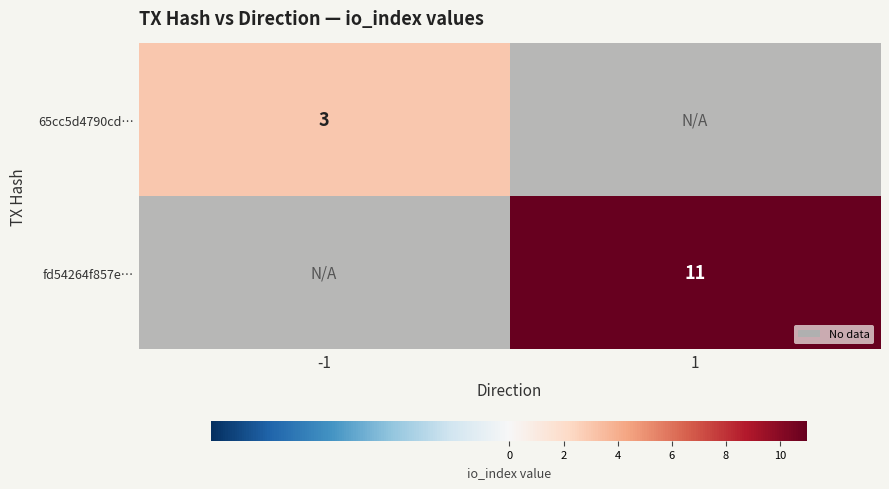

Rank the categories by fd54264f857e… value from highest to lowest.

-1, 1